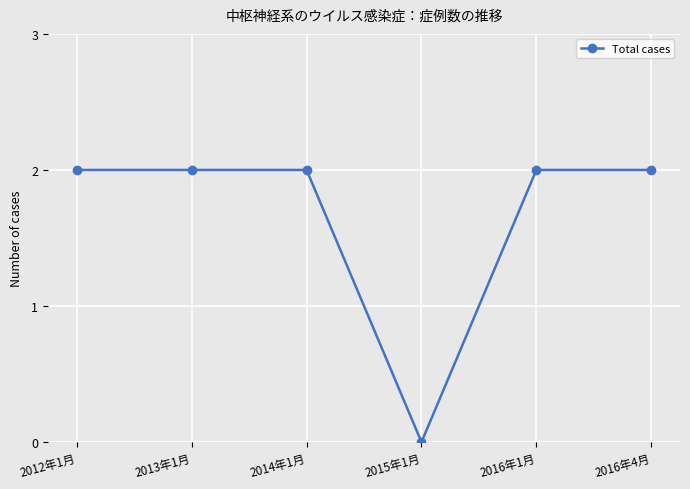

The chart shows a value of 1 at 2015年1月. True or false?

False